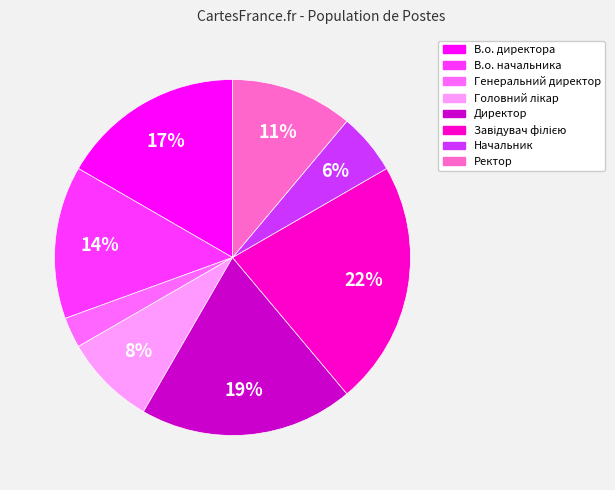

True or false: Директор accounts for 19% of the total.

True